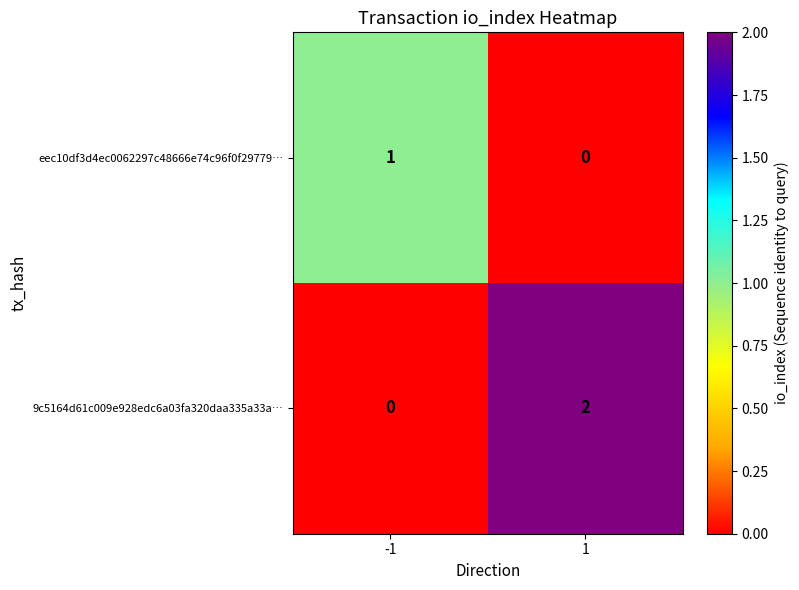

The eec10df3d4ec0062297c48666e74c96f0f29779… series shows -1 at 1. True or false?

False